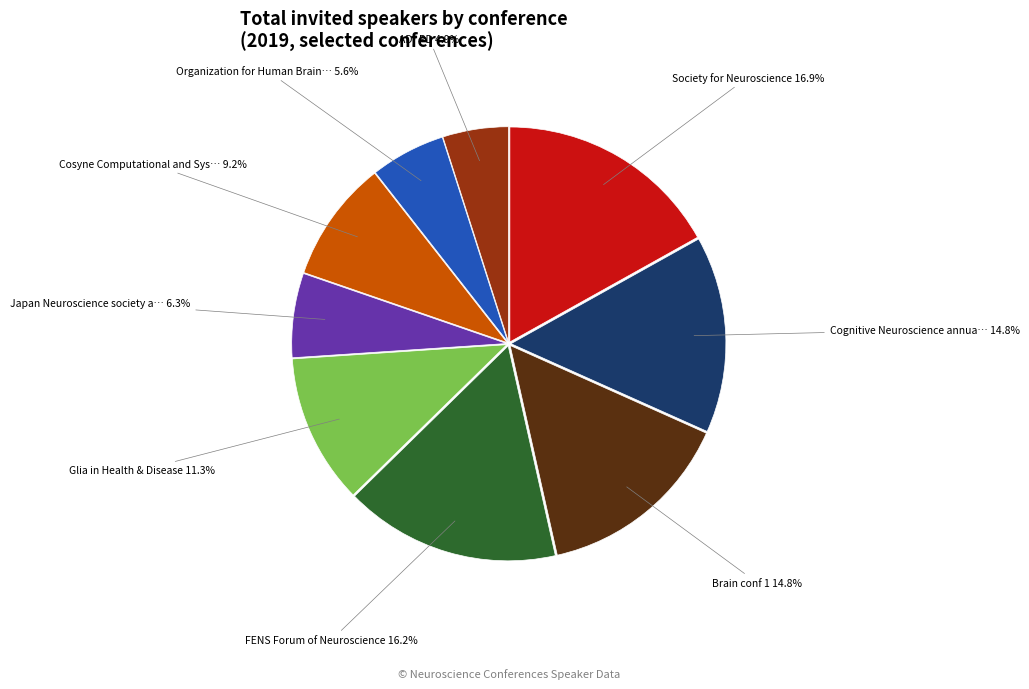

Is there a majority slice in this chart?

No